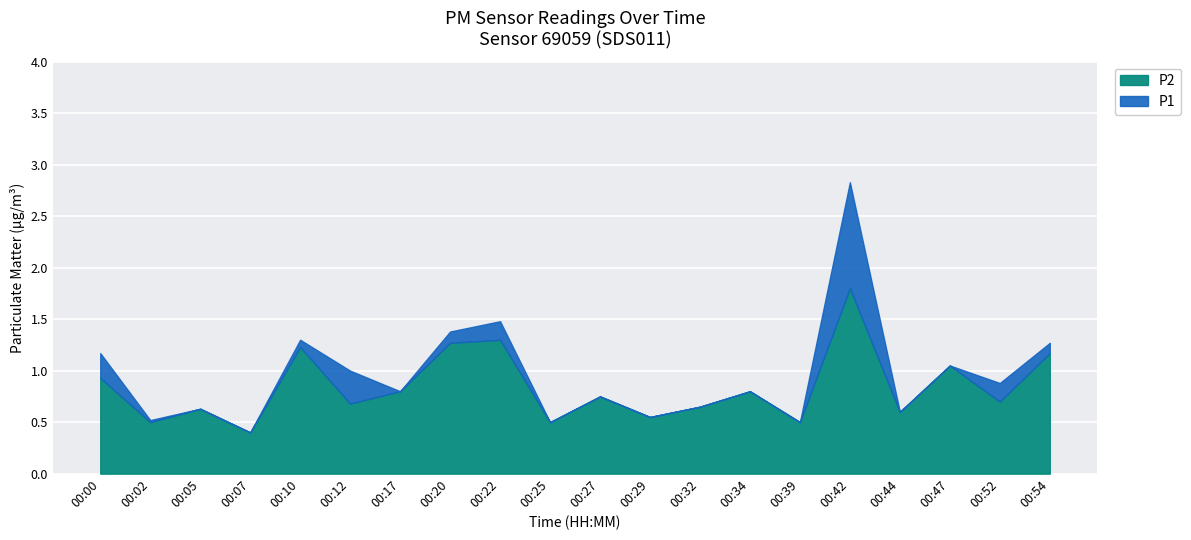

Reading right to left, what are all the values shown in this chart?

P1: 1.3	0.9	1.1	0.6	2.8	0.5	0.8	0.7	0.6	0.8	0.5	1.5	1.4	0.8	1.0	1.3	0.4	0.6	0.5	1.2
P2: 1.2	0.7	1.1	0.6	1.8	0.5	0.8	0.7	0.6	0.8	0.5	1.3	1.3	0.8	0.7	1.2	0.4	0.6	0.5	0.9